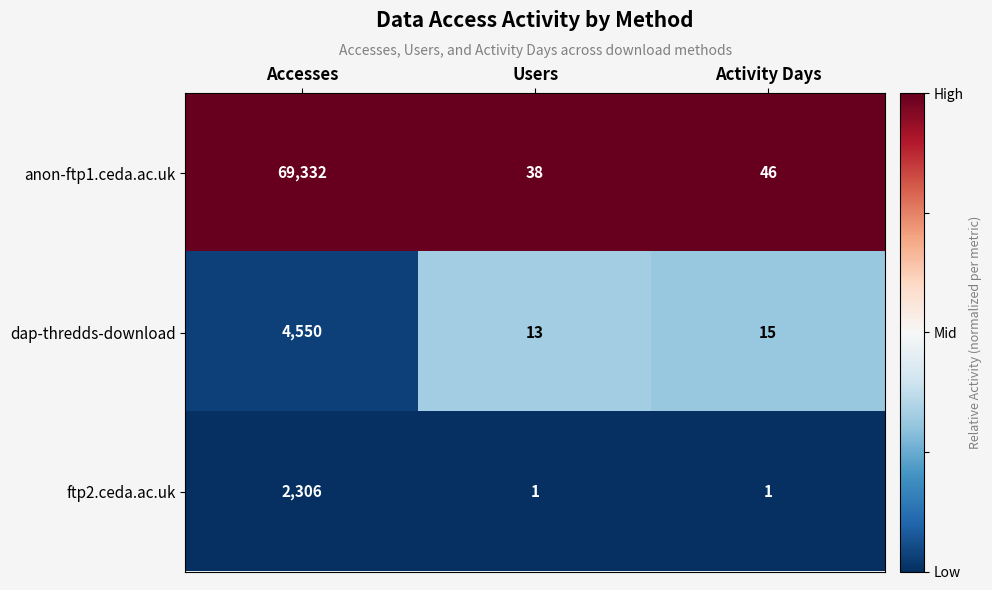

How many categories are shown in the chart?

3